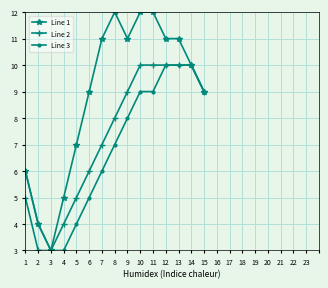

At which category does Line 1 reach its first local peak?

8